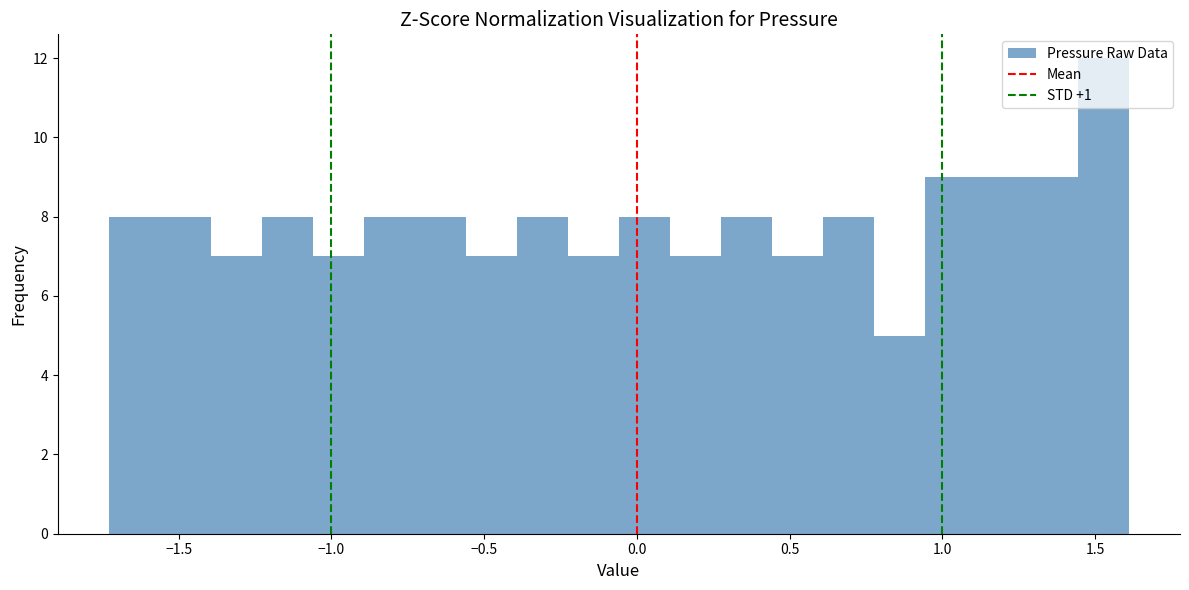

Read against the x-axis, roughly where is the centre of the tallest bar?

1.55